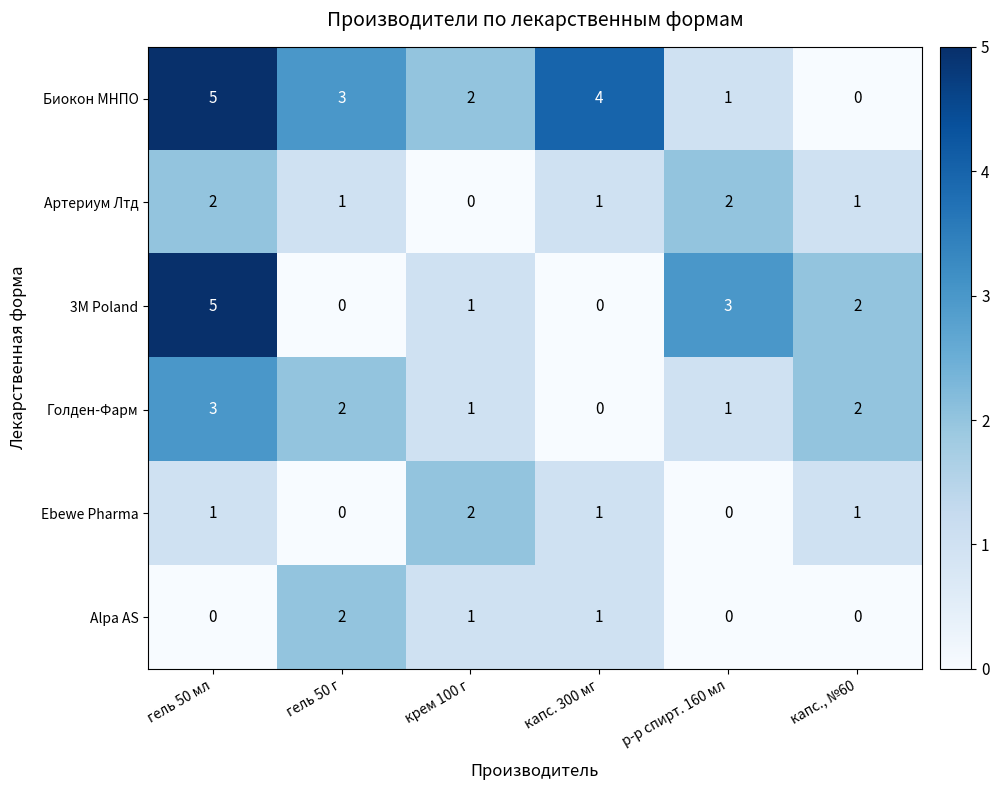

At which label is 3M Poland closest to 2?

капс., №60